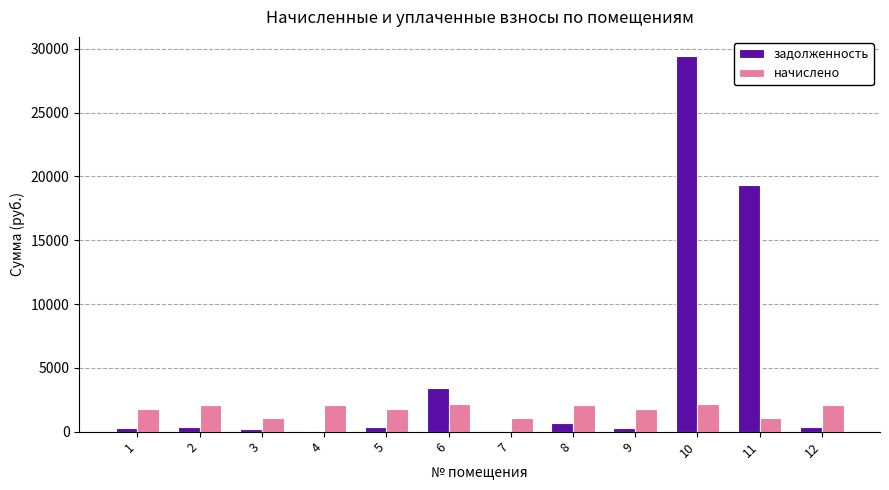

What is the sum of all задолженность values?

54787.4